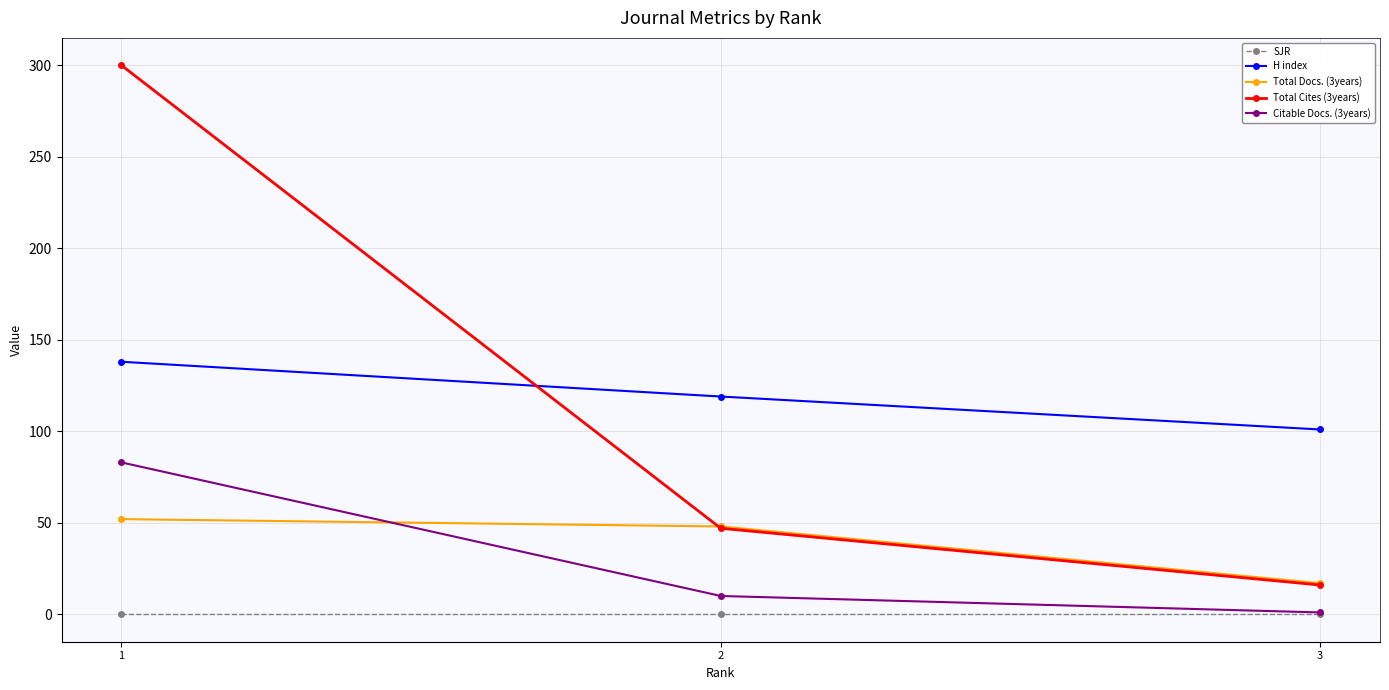

How many Total Cites (3years) values are between 16 and 300?

3